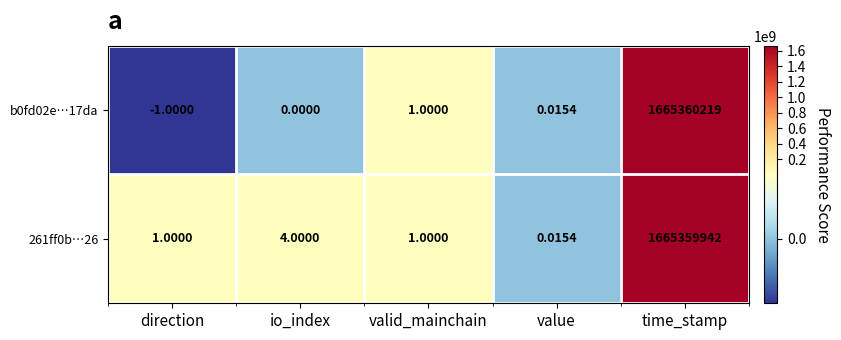

At which category is the sum across all series the highest?

time_stamp